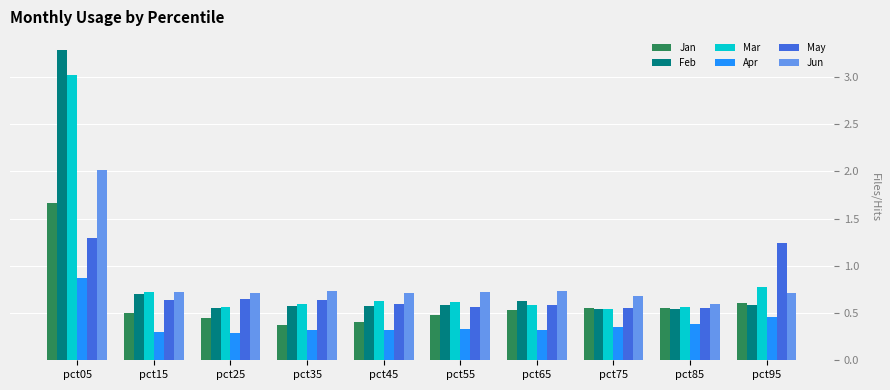

Which series changed the most between pct05 and pct35?

Feb